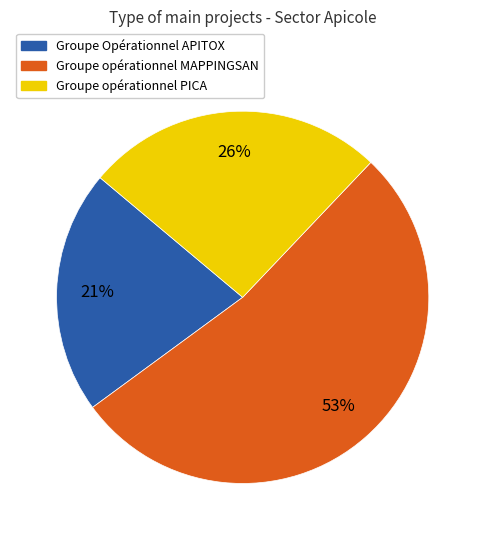

Between Groupe Opérationnel APITOX and Groupe opérationnel PICA, which is larger?

Groupe opérationnel PICA